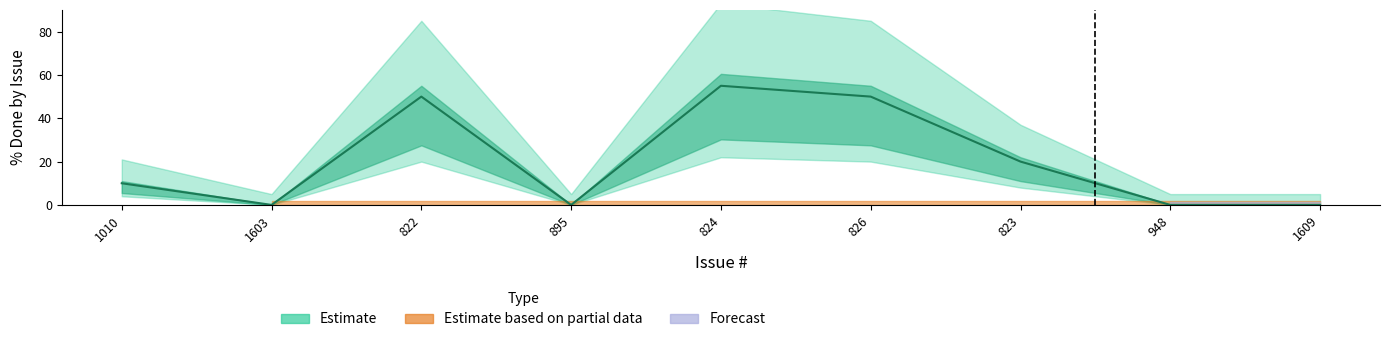

The value at 822 is 50. True or false?

True